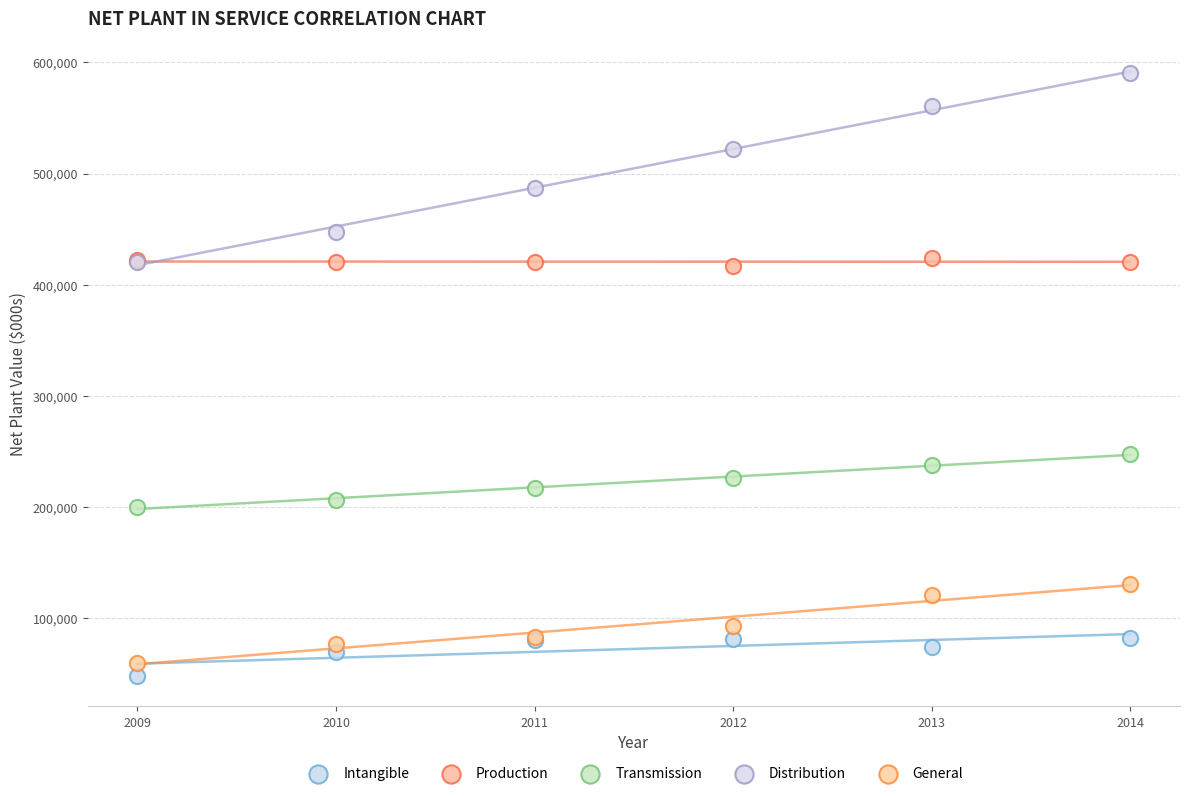

What are all the series names shown in the legend?

Intangible, Production, Transmission, Distribution, General